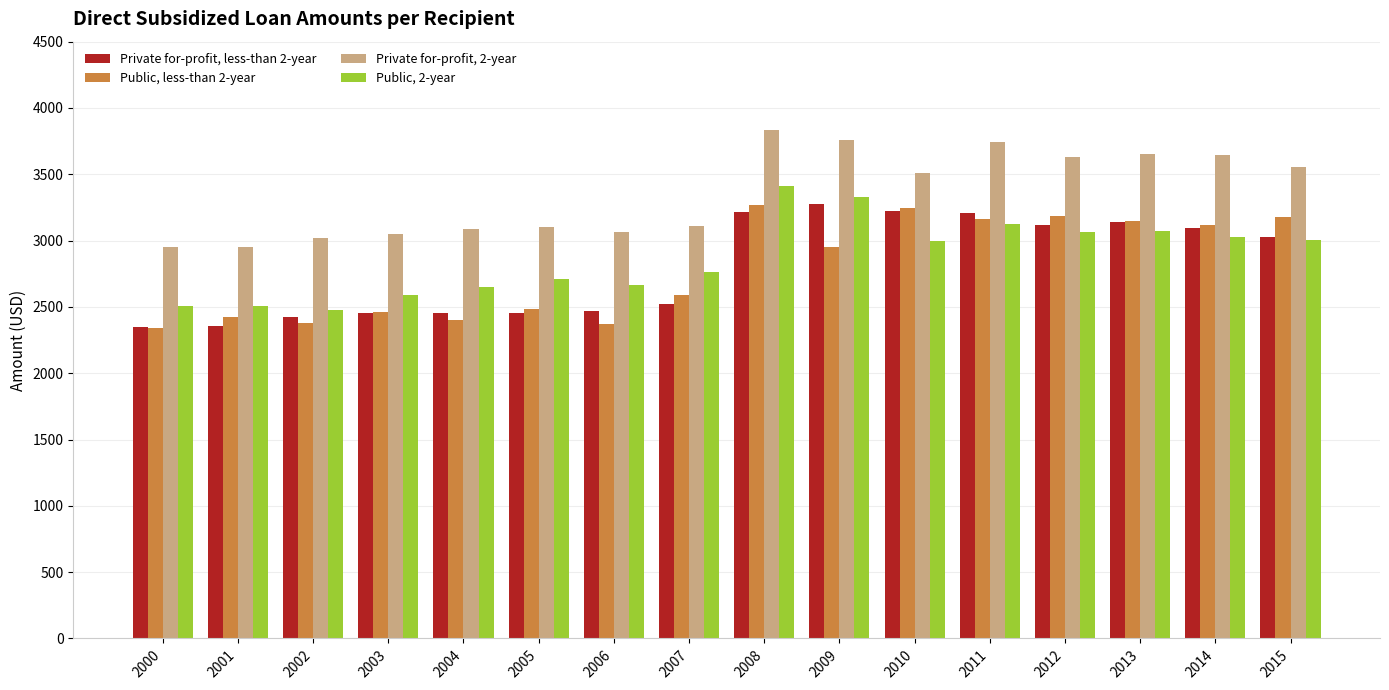

Rank the series at 2008 from highest to lowest value.

Private for-profit, 2-year, Public, 2-year, Public, less-than 2-year, Private for-profit, less-than 2-year